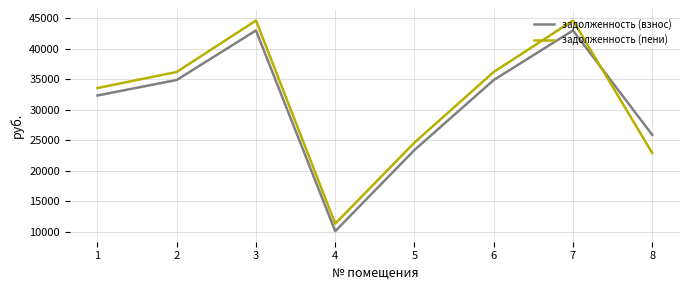

Read the задолженность (пени) value at 7.

44660.4